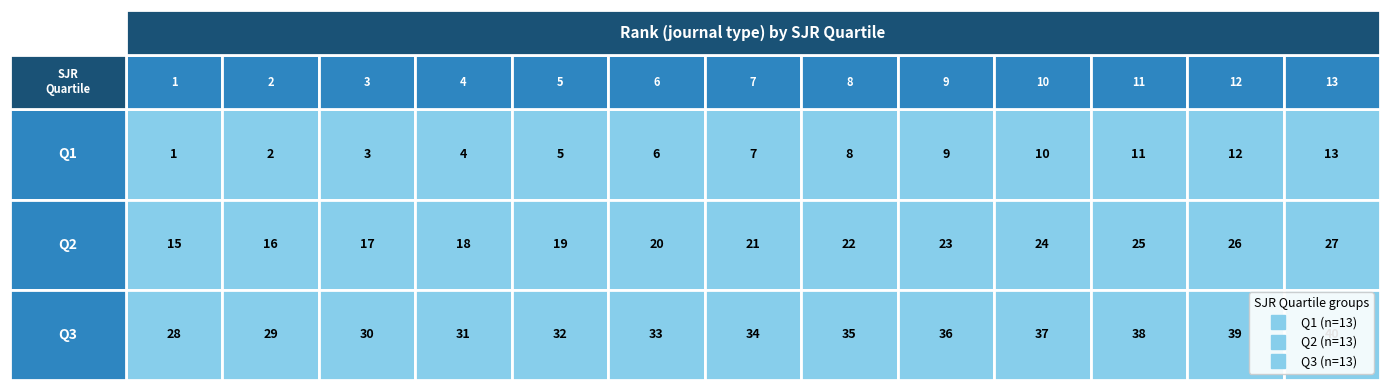

How many categories are shown in the chart?

13